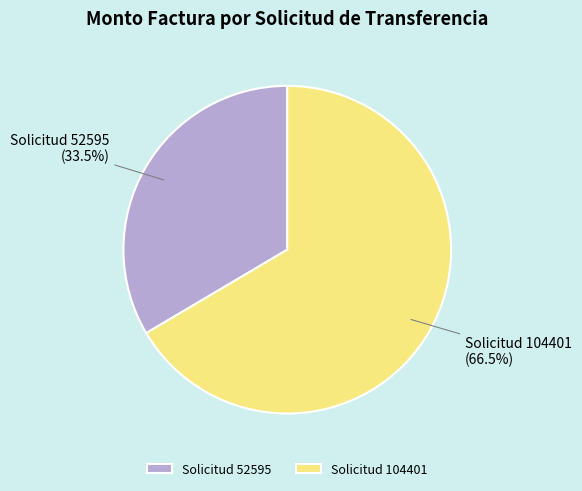

To the nearest percent, what is the combined percentage of Solicitud 104401 and Solicitud 52595?

100%